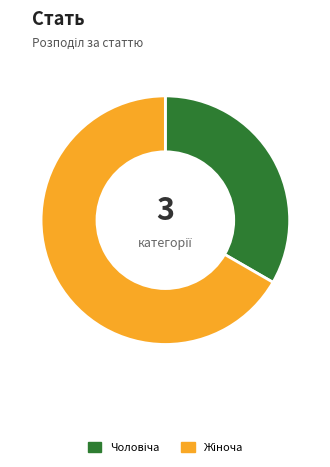

What is the change in value from Чоловіча to Жіноча?

+1